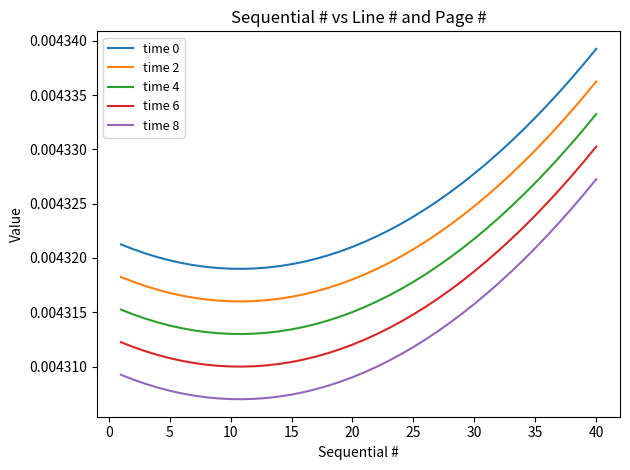

True or false: time 8 and time 6 intersect in this chart.

False